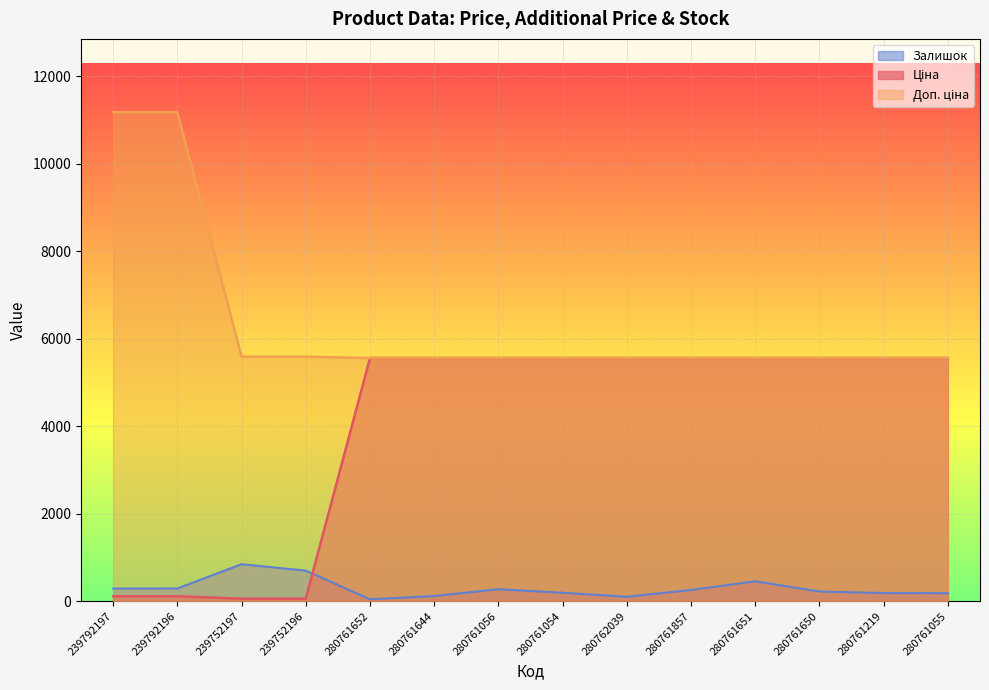

Is it true that Ціна equals 5560.3 at 280761652?

True